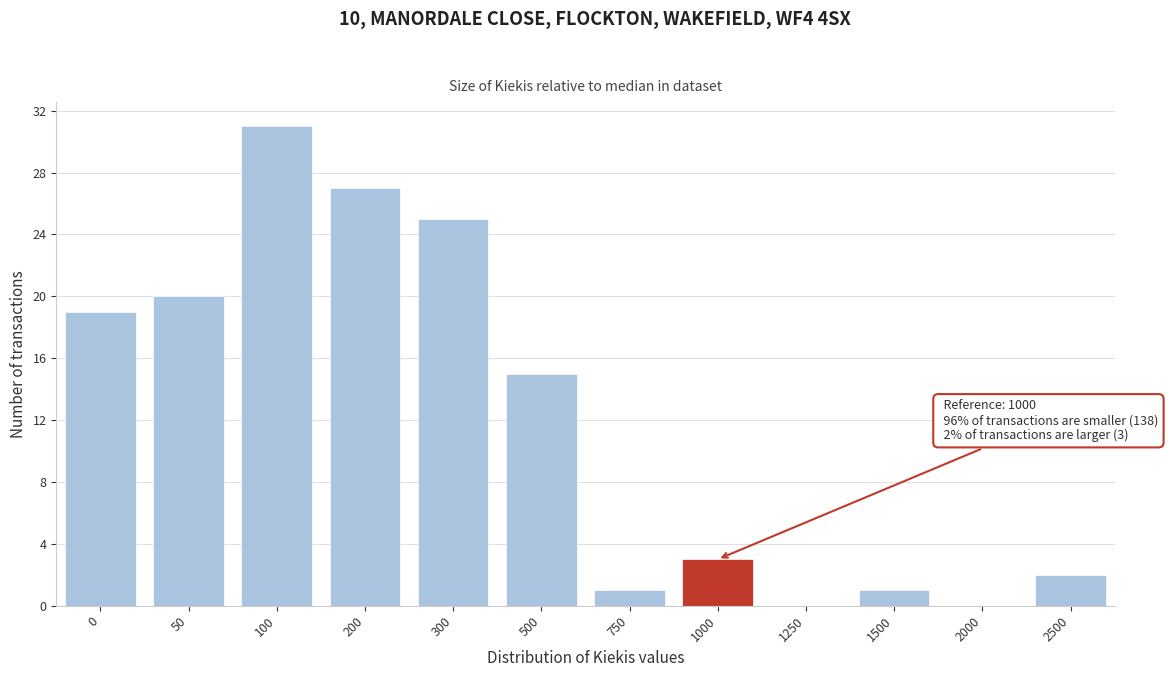

Reading left to right, list all the values displayed in this chart.

0=19	50=20	100=31	200=27	300=25	500=15	750=1	1000=3	1250=0	1500=1	2000=0	2500=2